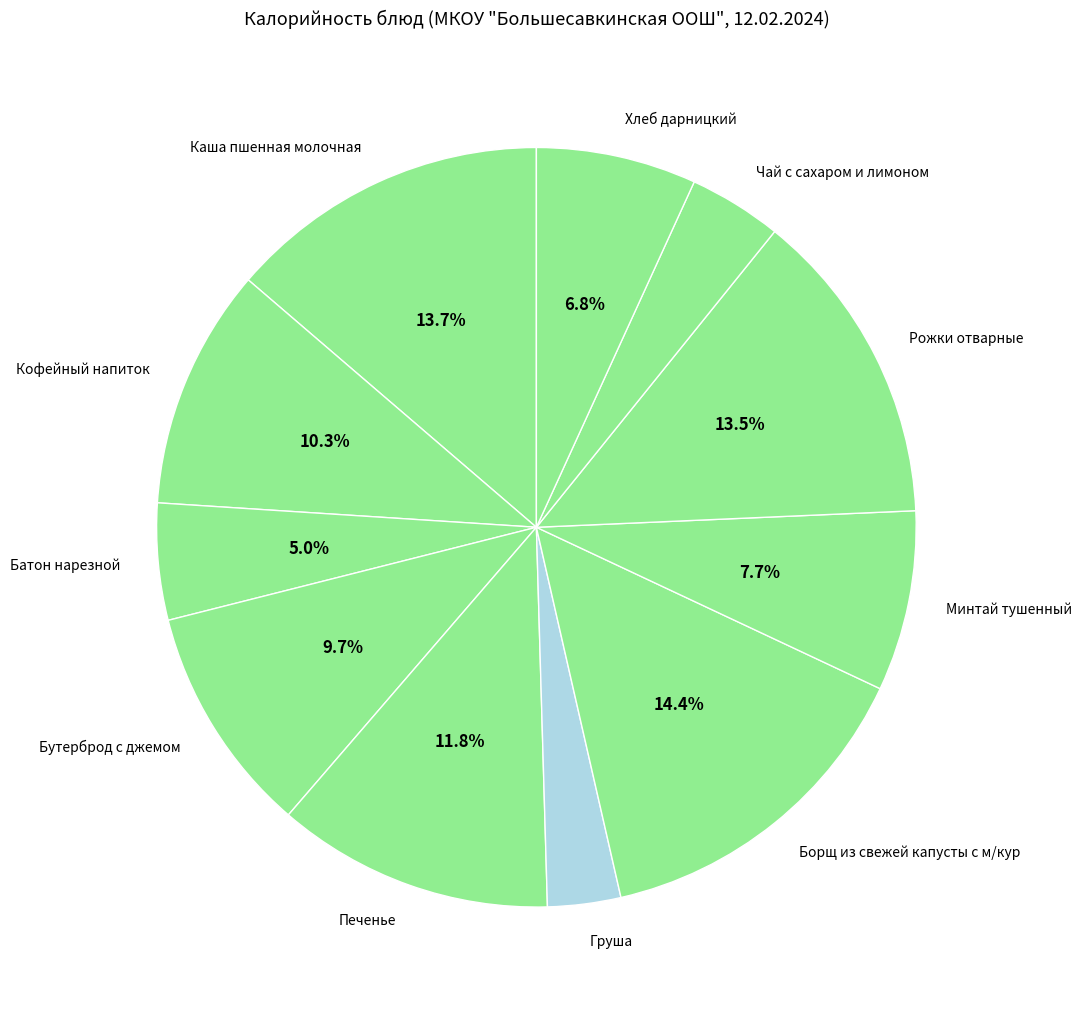

Is it true that Борщ из свежей капусты с м/кур is 6% of the pie?

False